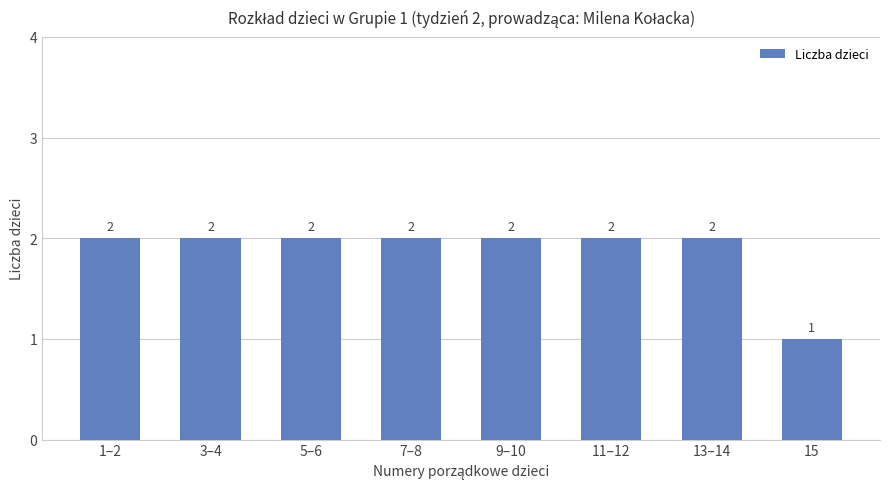

At which category does the chart reach its minimum across all series?

15